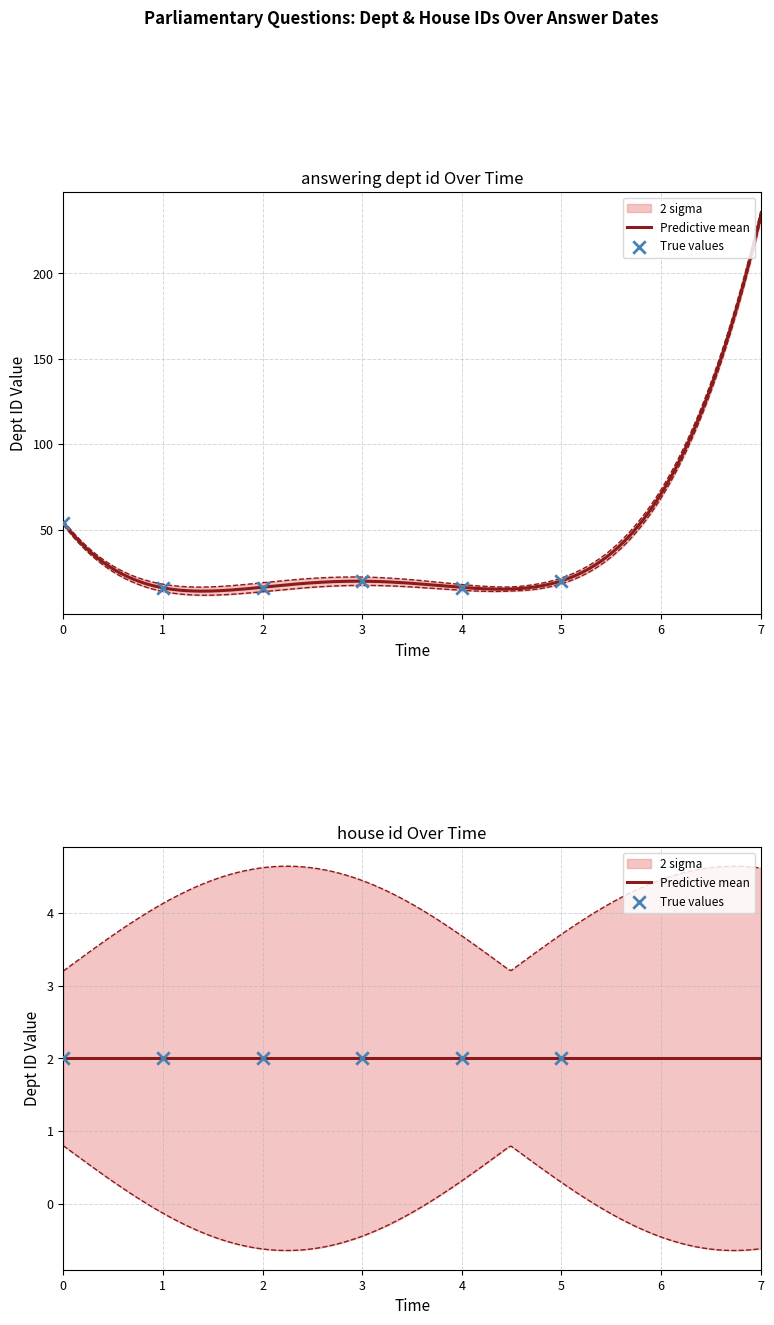

What is the change in value from 0 to 1?

-38